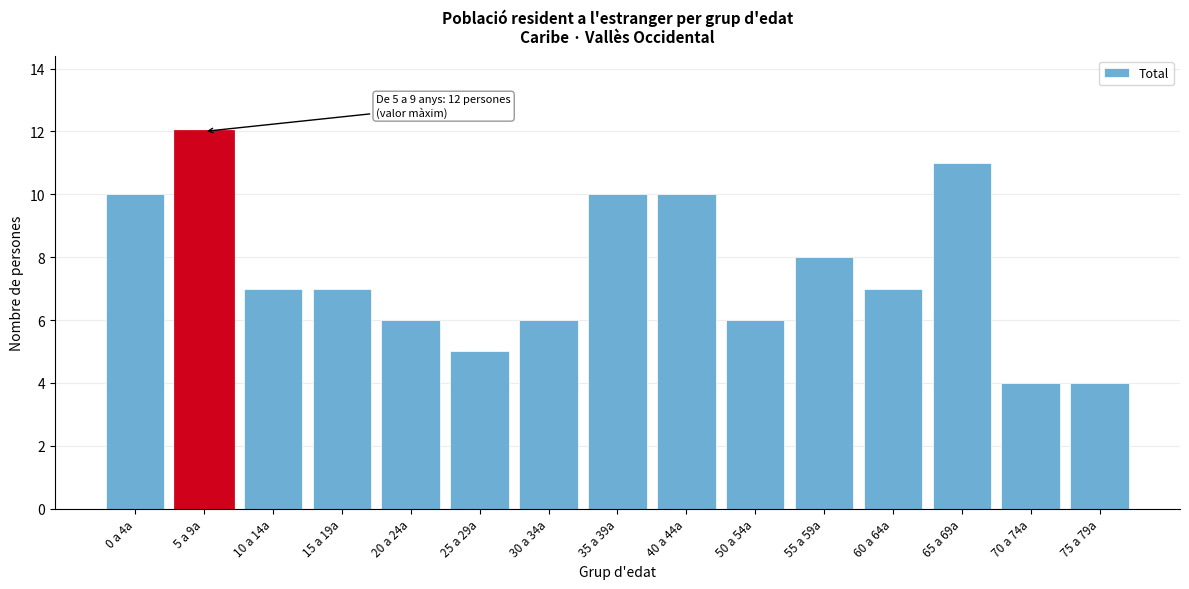

Reading left to right, transcribe all the data shown in this chart.

10	12	7	7	6	5	6	10	10	6	8	7	11	4	4